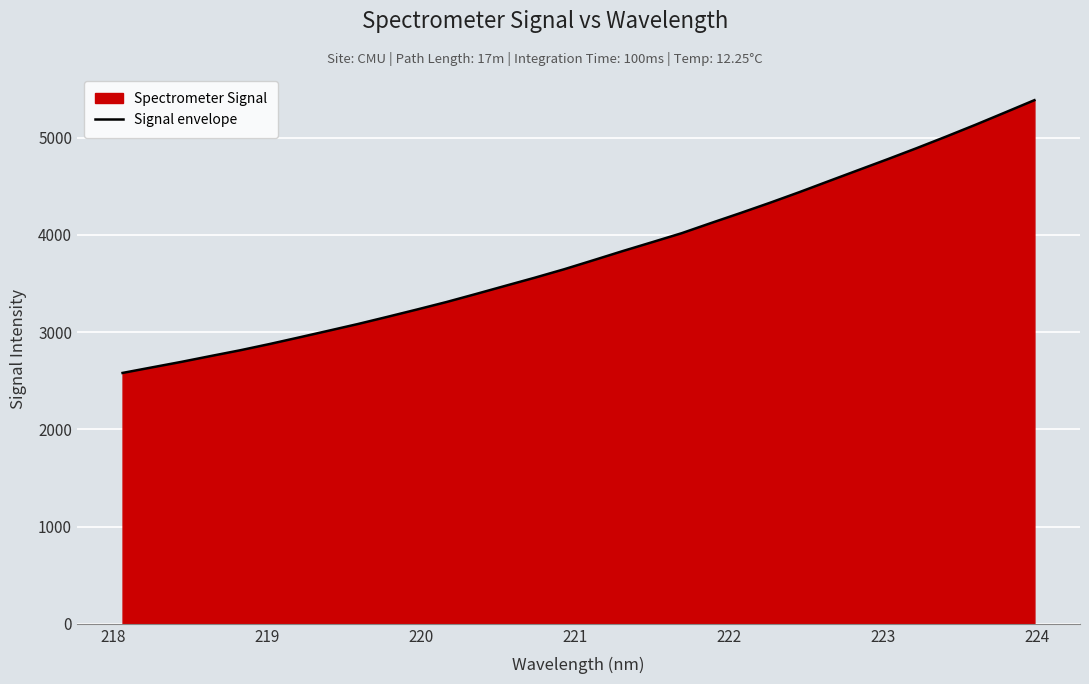

What is the greatest value displayed?

5385.9